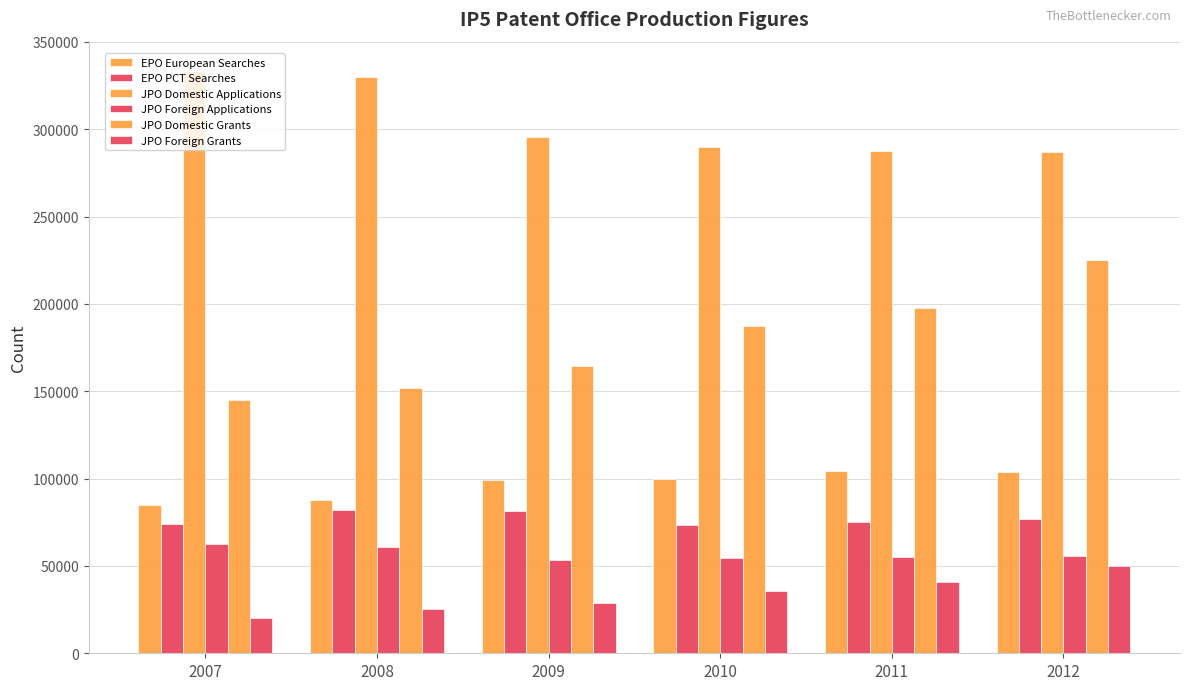

Where does the EPO PCT Searches series first go above 76825?

2008